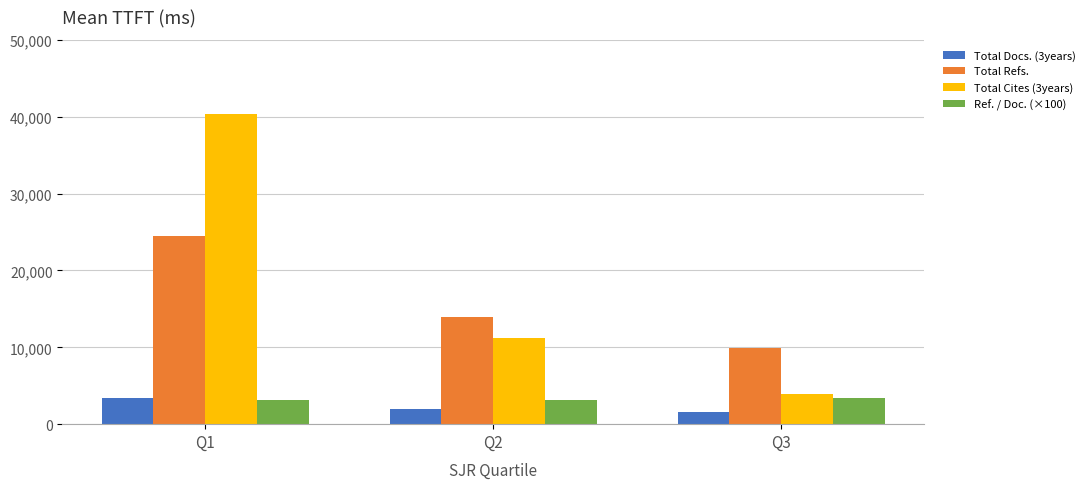

At which label is Total Refs. closest to 17152?

Q2